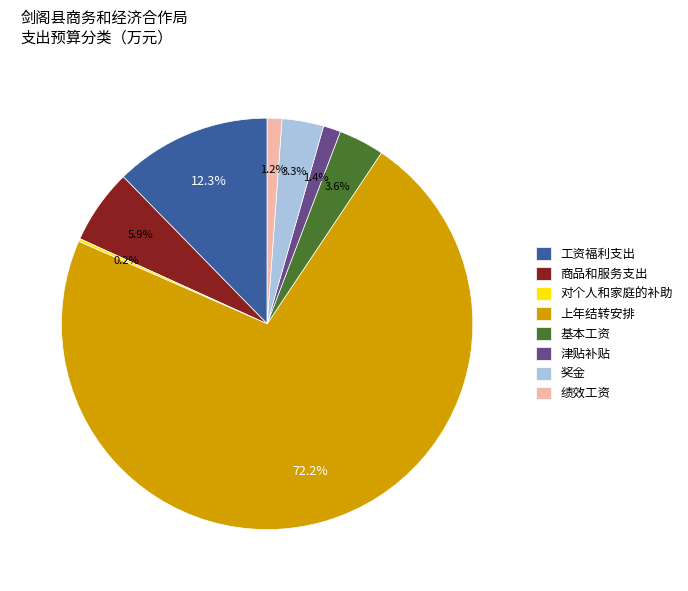

To the nearest percent, what portion does 奖金 represent?

3%